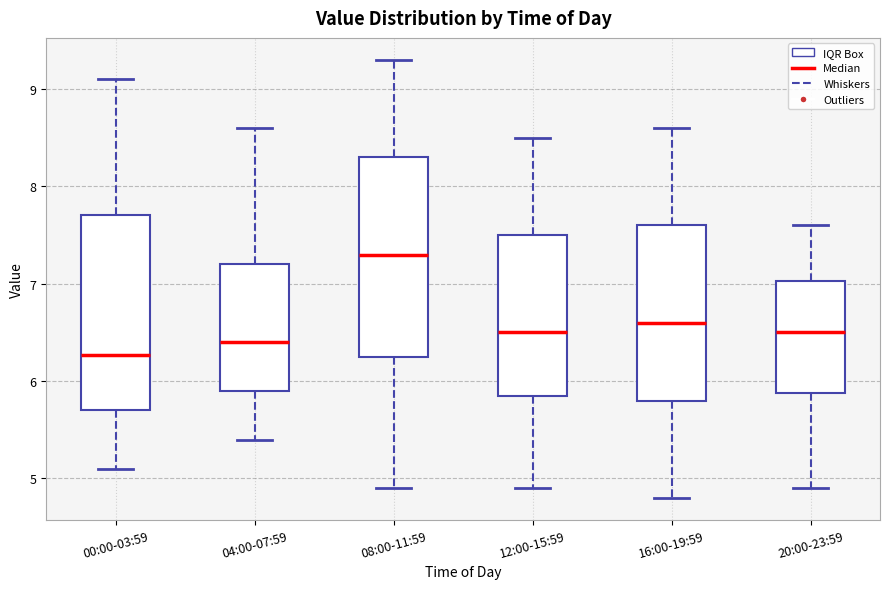

Where does the lower whisker of the box for 00:00-03:59 end on the y-axis? The values are not printed on the chart, so give them approximately, as read against the axis.

5.1